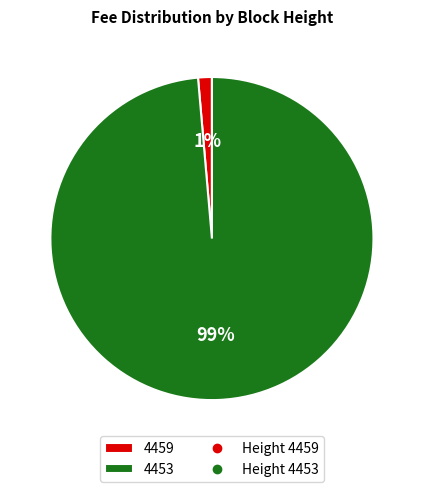

What is the majority slice?

4453